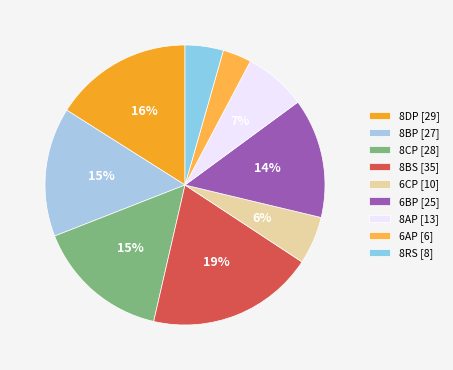

To the nearest percent, what is the average slice percentage?

11%